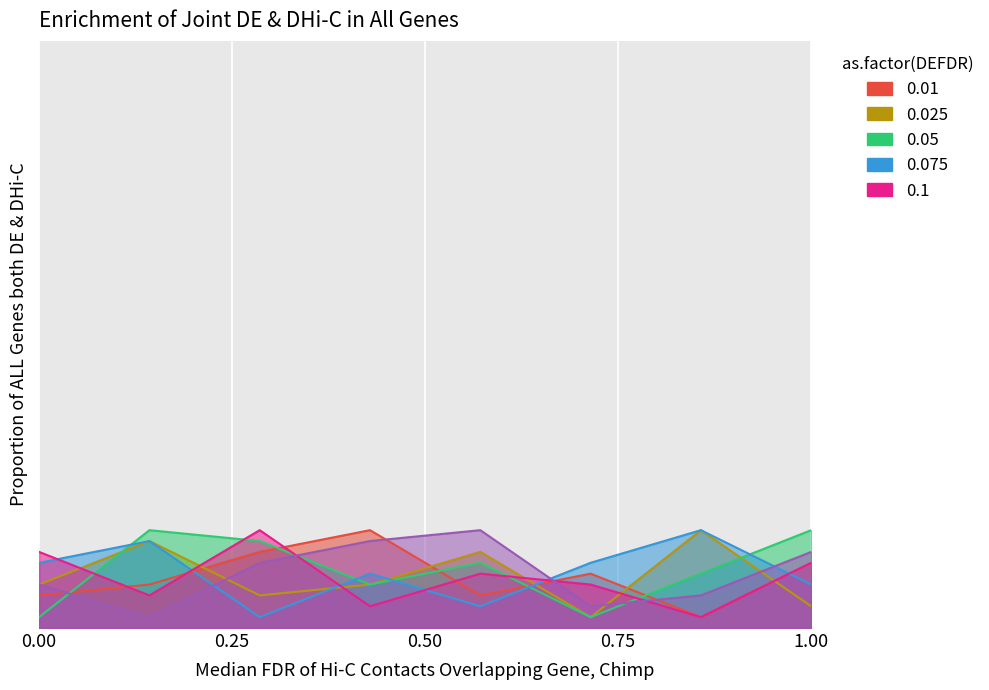

At which category does col_5 reach its first local peak?

5